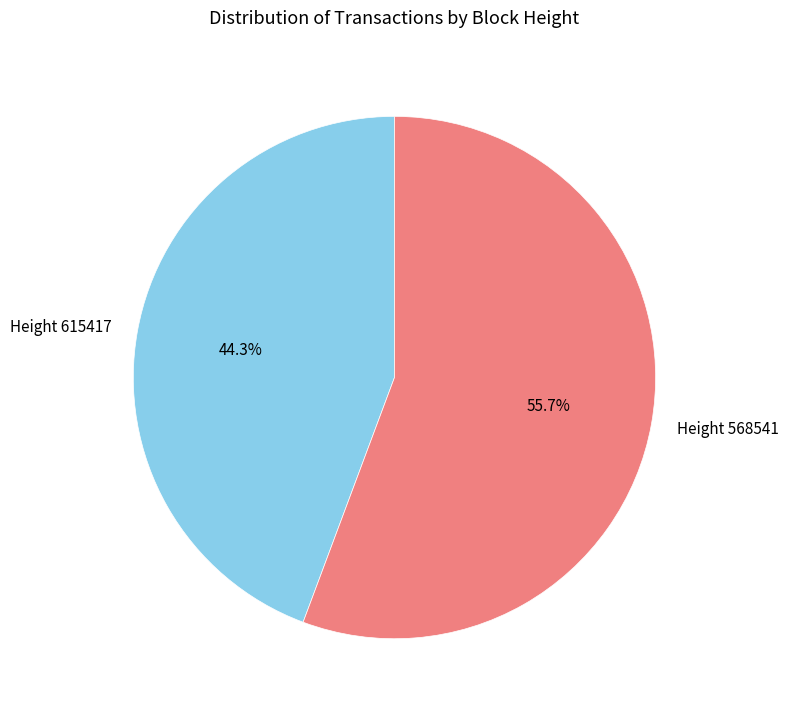

Rank the categories by value from lowest to highest.

Height 615417, Height 568541